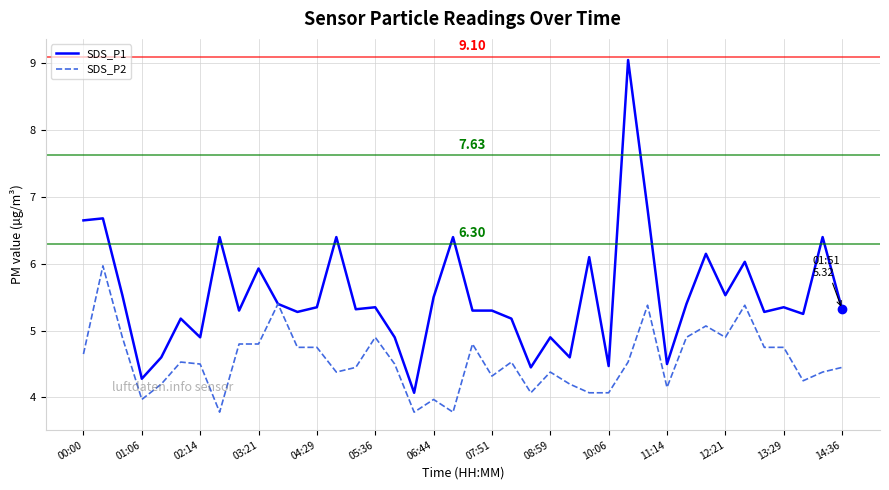

Which series has the largest range (max minus min)?

SDS_P1